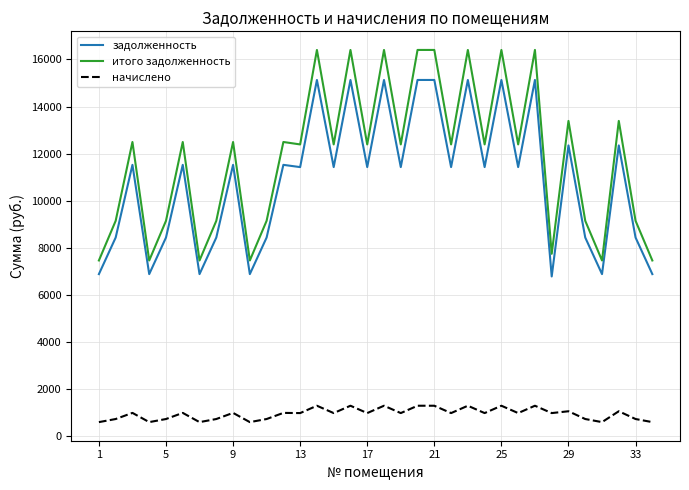

What is the difference between the maximum and minimum values in the начислено series?

696.6